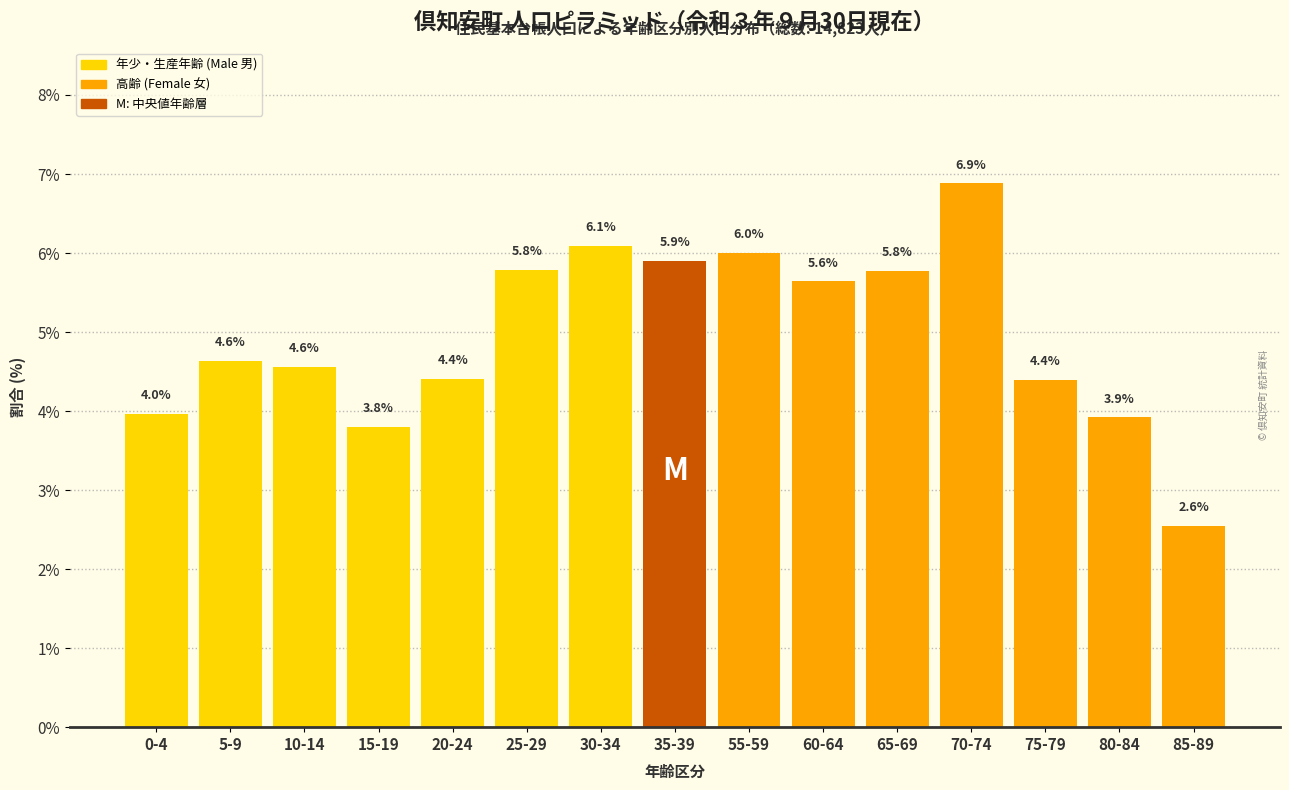

Reading left to right, list all the values displayed in this chart.

4.0	4.6	4.6	3.8	4.4	5.8	6.1	5.9	6.0	5.6	5.8	6.9	4.4	3.9	2.6